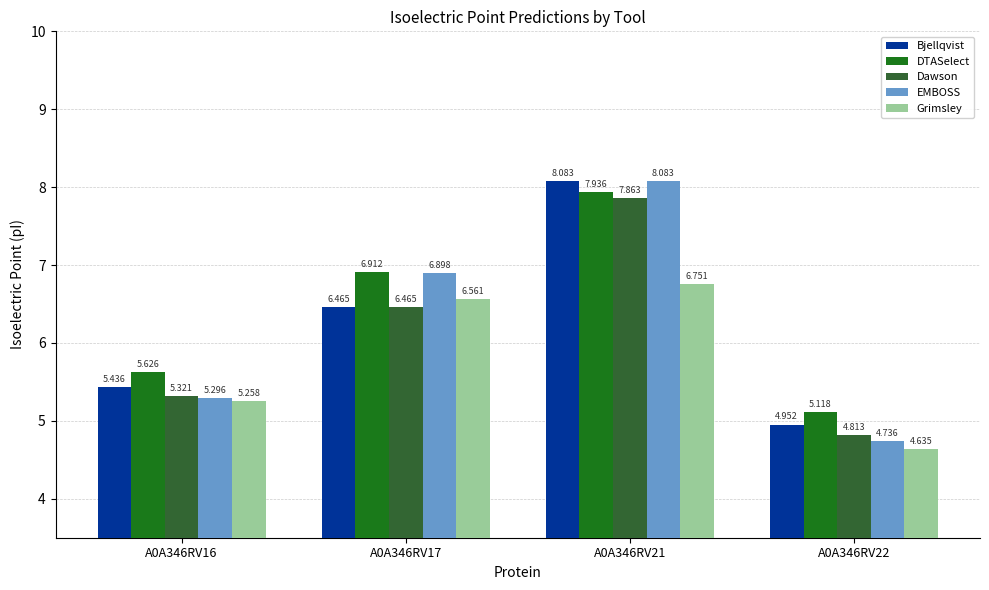

Is the value of Dawson at A0A346RV22 greater than the value of Grimsley at A0A346RV16?

No